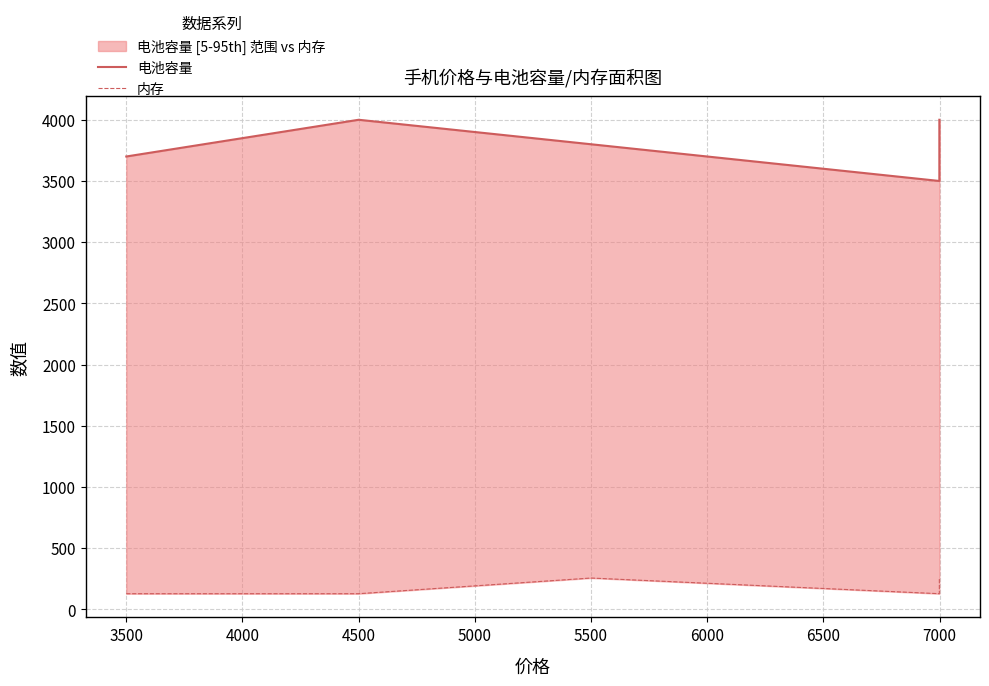

How many data points in 电池容量 are less than 3800?

2